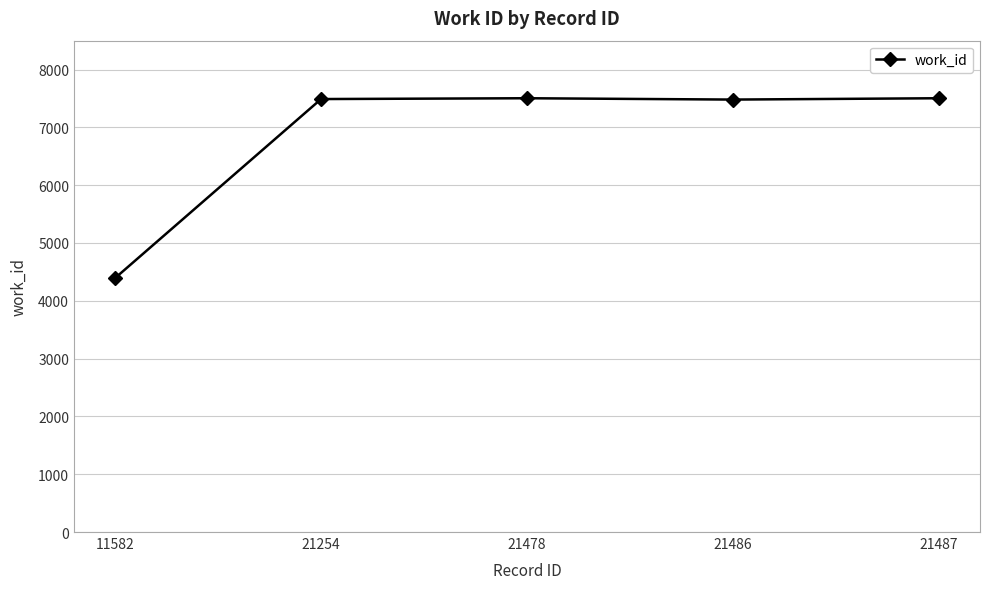

What is the maximum value shown in the chart?

7504